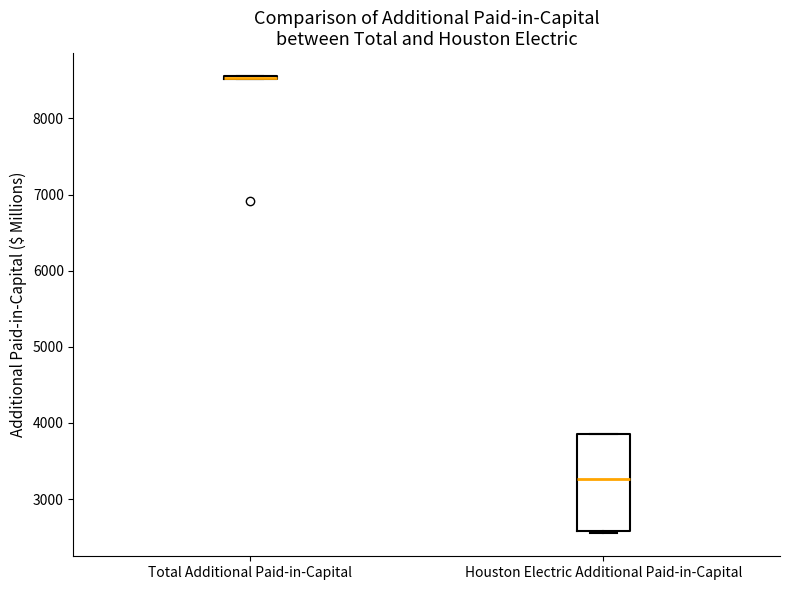

Reading left to right, read every box against the y-axis: the position of its median line, the range the box covers, and the ends of its whiskers. The values are not printed on the chart, so give them approximately, as read against the axis.

Total Additional Paid-in-Capital: box collapsed to a line at 8500, whiskers 8500 to 8600
Houston Electric Additional Paid-in-Capital: median 3300, box 2600 to 3900, whiskers 2500 to 3900